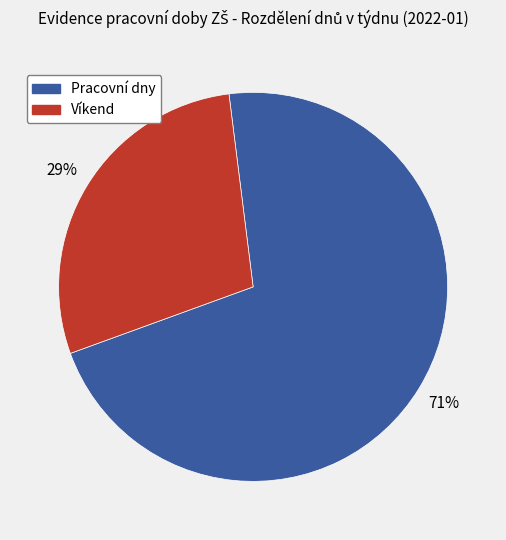

True or false: Pracovní dny accounts for 78% of the total.

False